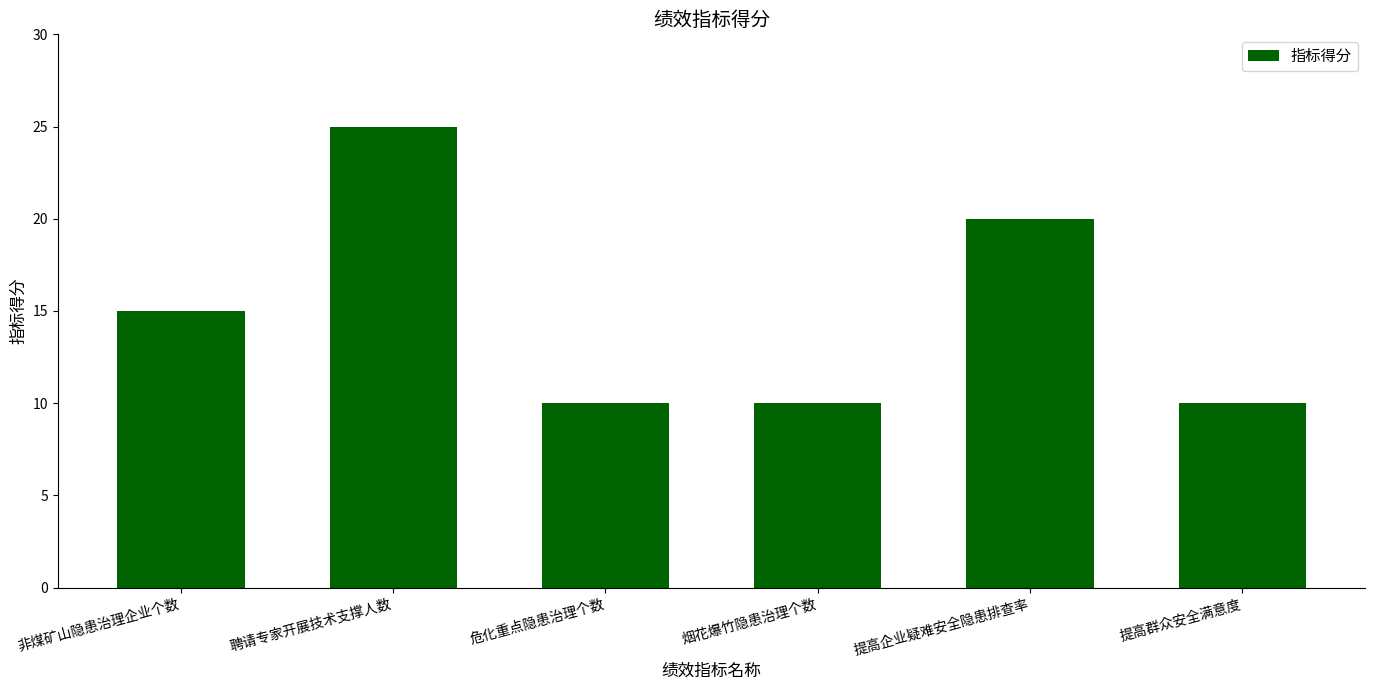

Reading left to right, list all the values displayed in this chart.

非煤矿山隐患治理企业个数=15	聘请专家开展技术支撑人数=25	危化重点隐患治理个数=10	烟花爆竹隐患治理个数=10	提高企业疑难安全隐患排查率=20	提高群众安全满意度=10